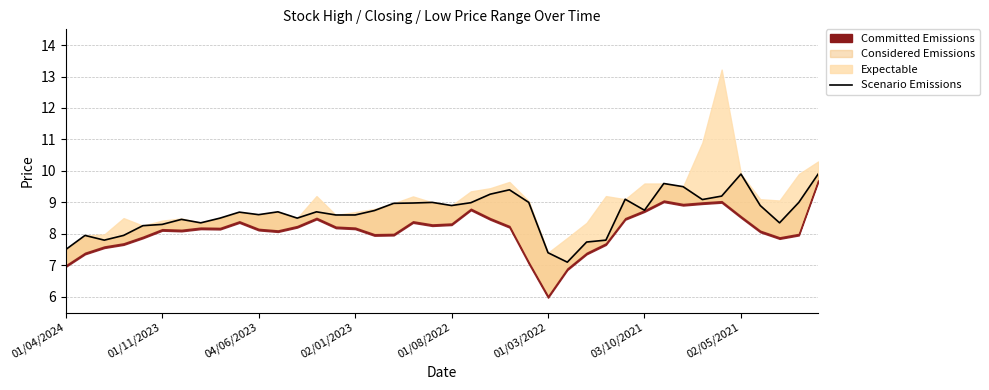

How many points are lower than both their immediate neighbors (excluding endpoints)?

9